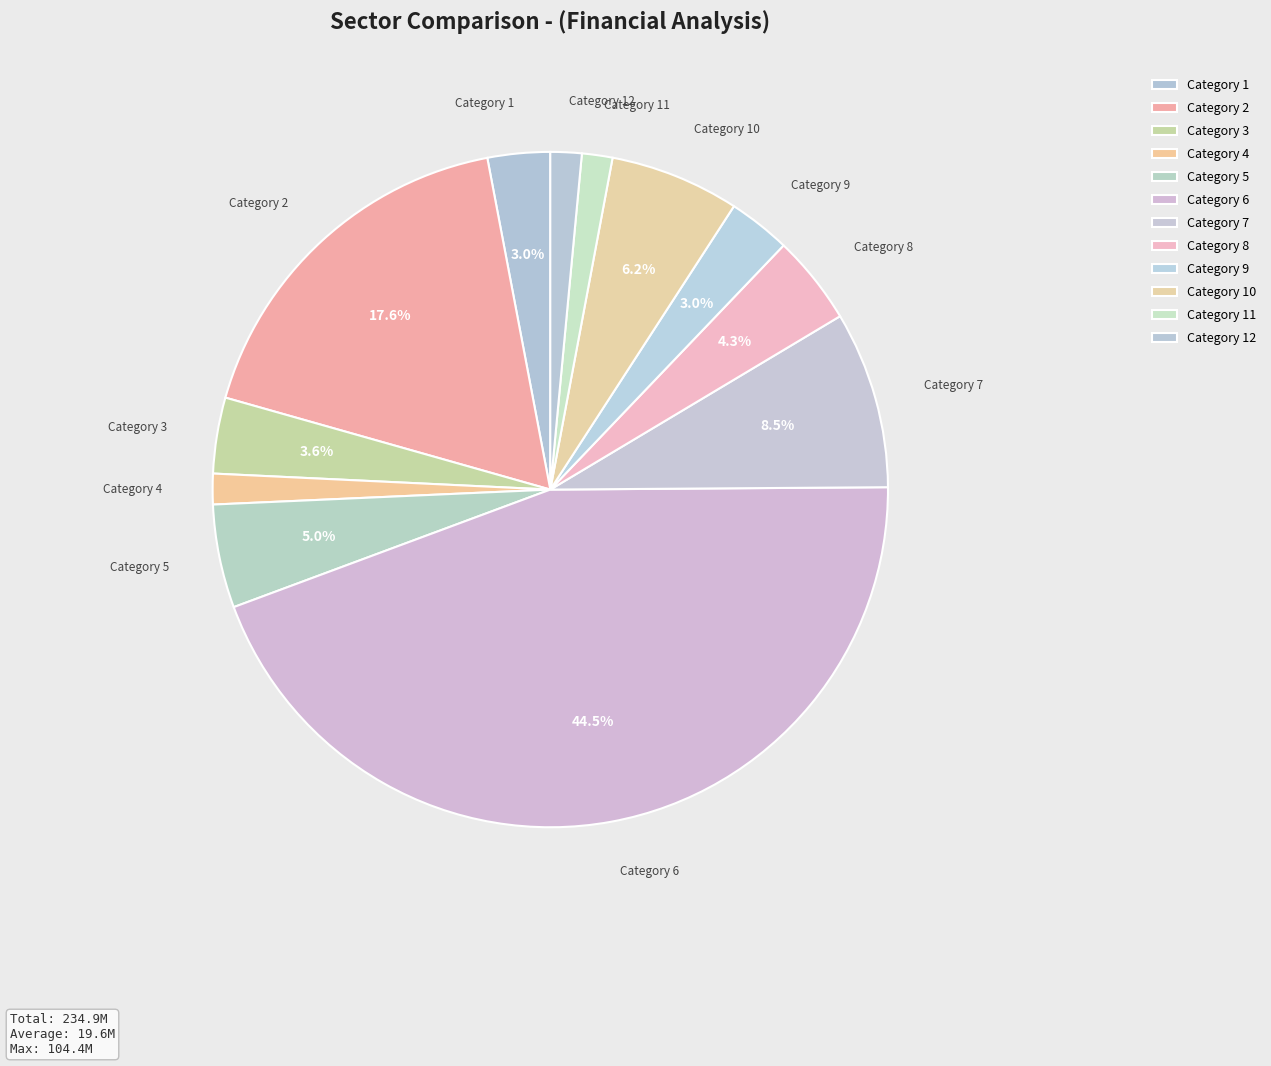

Count the number of slices in the pie.

12